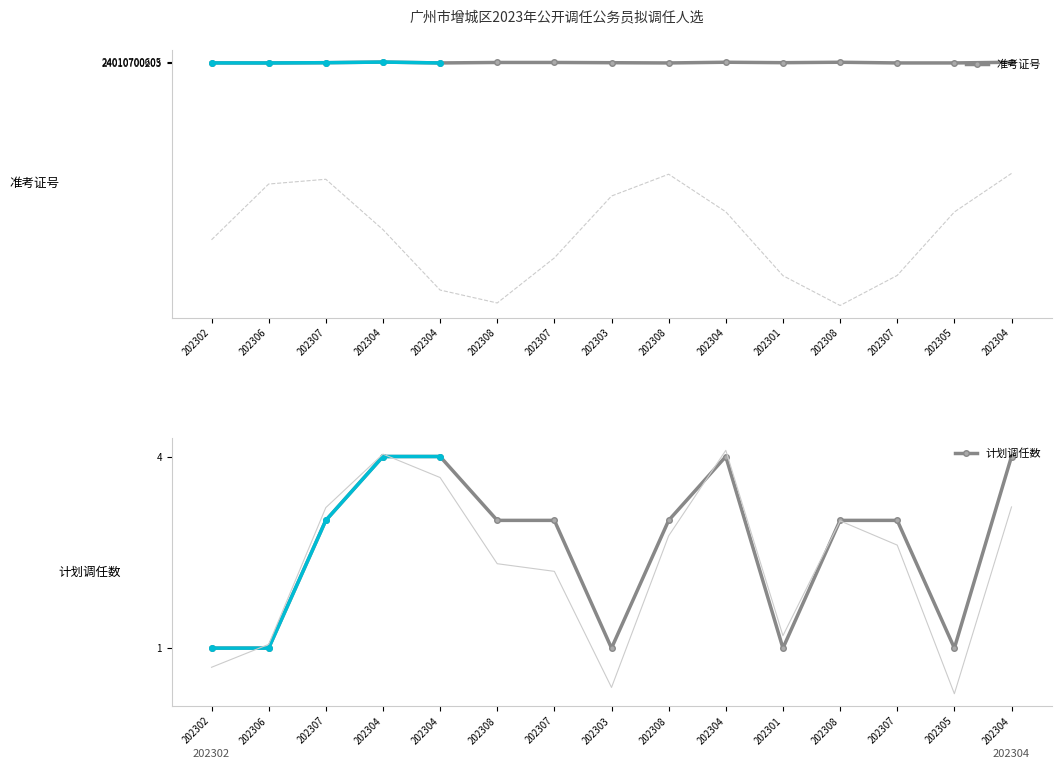

Rank the categories by 计划调任数 value from highest to lowest.

202304, 202304, 202304, 202304, 202307, 202308, 202307, 202308, 202308, 202307, 202302, 202306, 202303, 202301, 202305